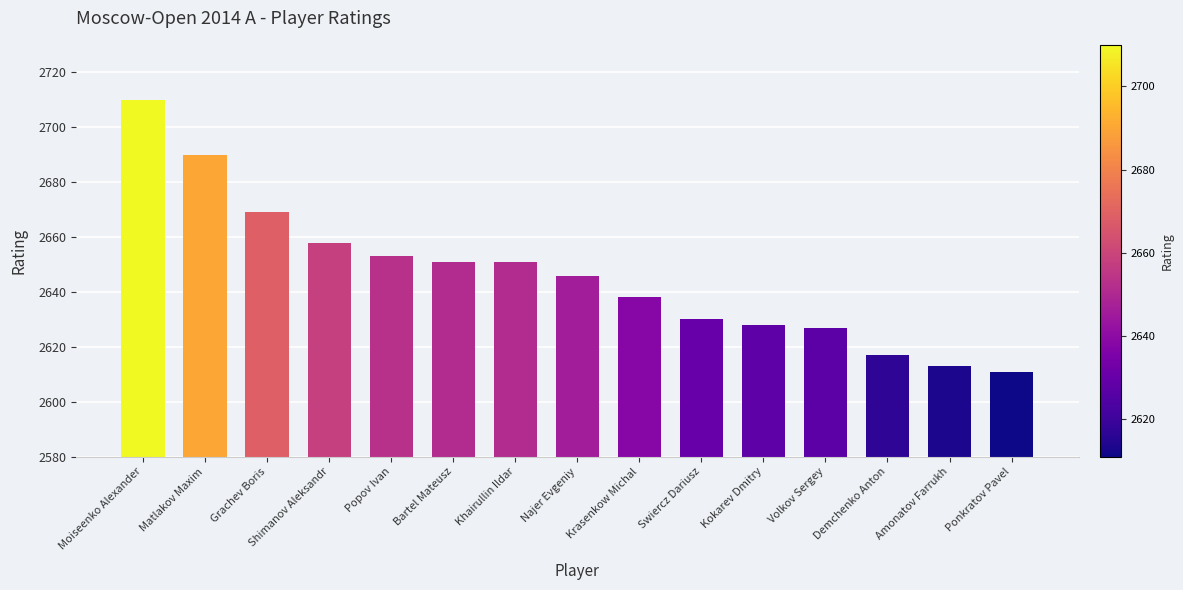

What is the sum of the values at Amonatov Farrukh and Moiseenko Alexander?

5323